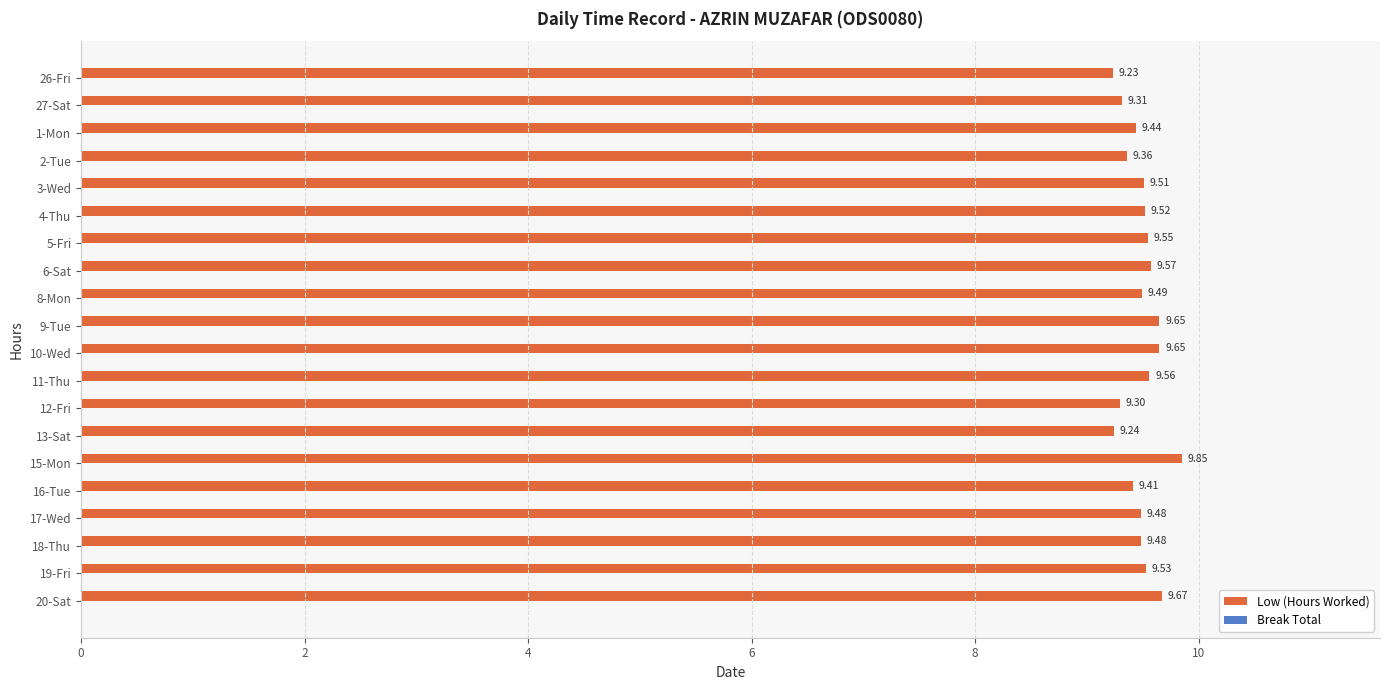

What is the sum of all values?

189.8